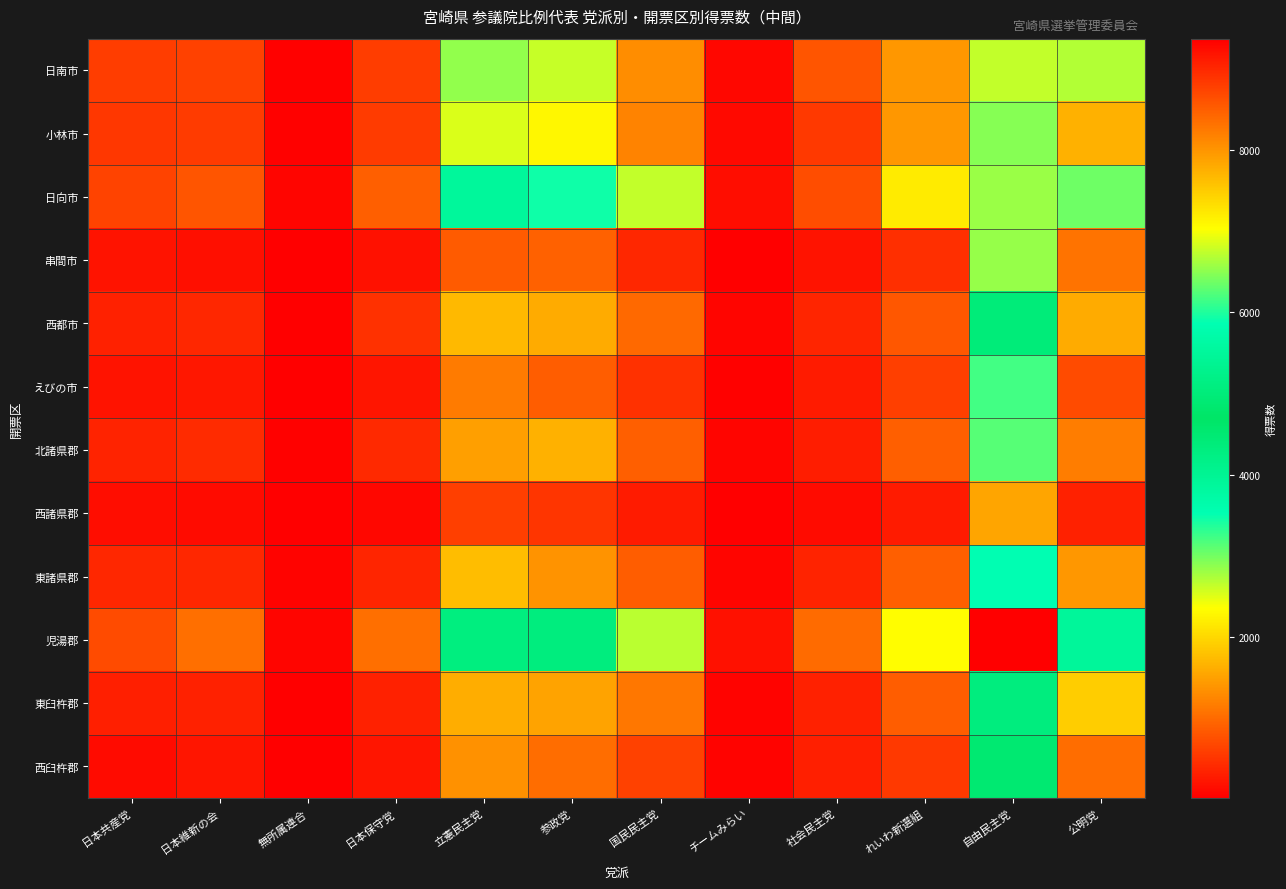

What is the spread (max minus min) of values at 立憲民主党?

3689.0